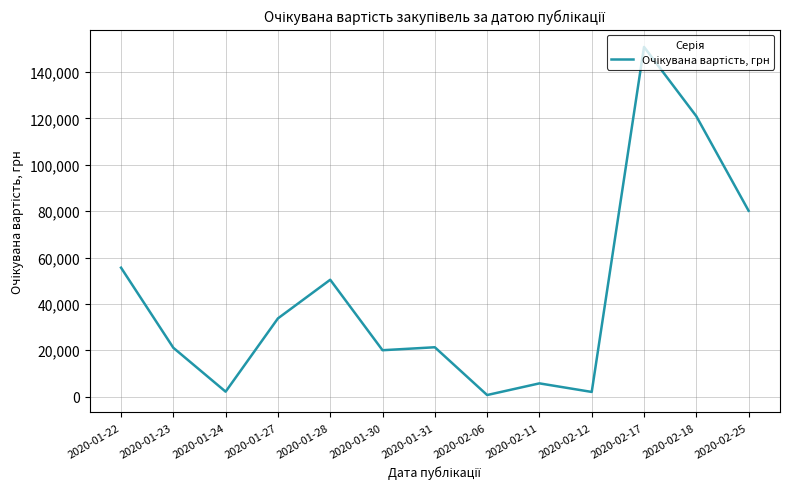

Does the chart have visible grid lines?

Yes